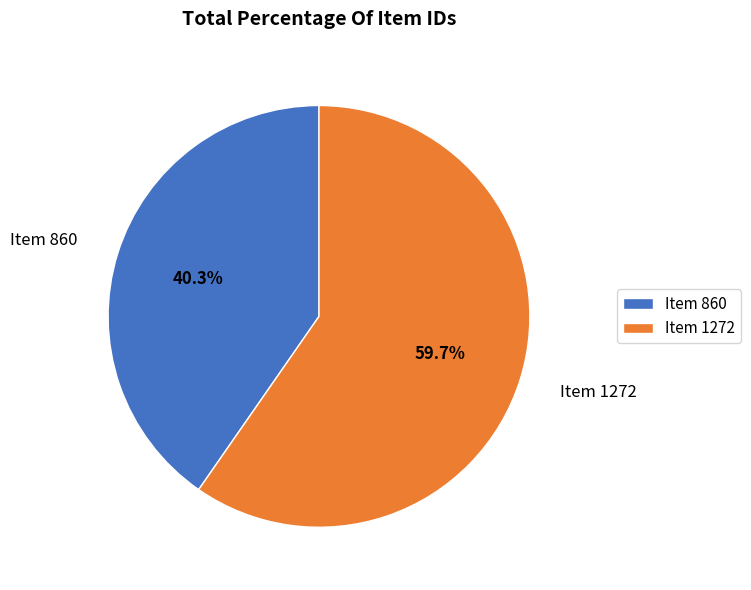

To the nearest percent, what percentage of the pie is Item 1272?

60%